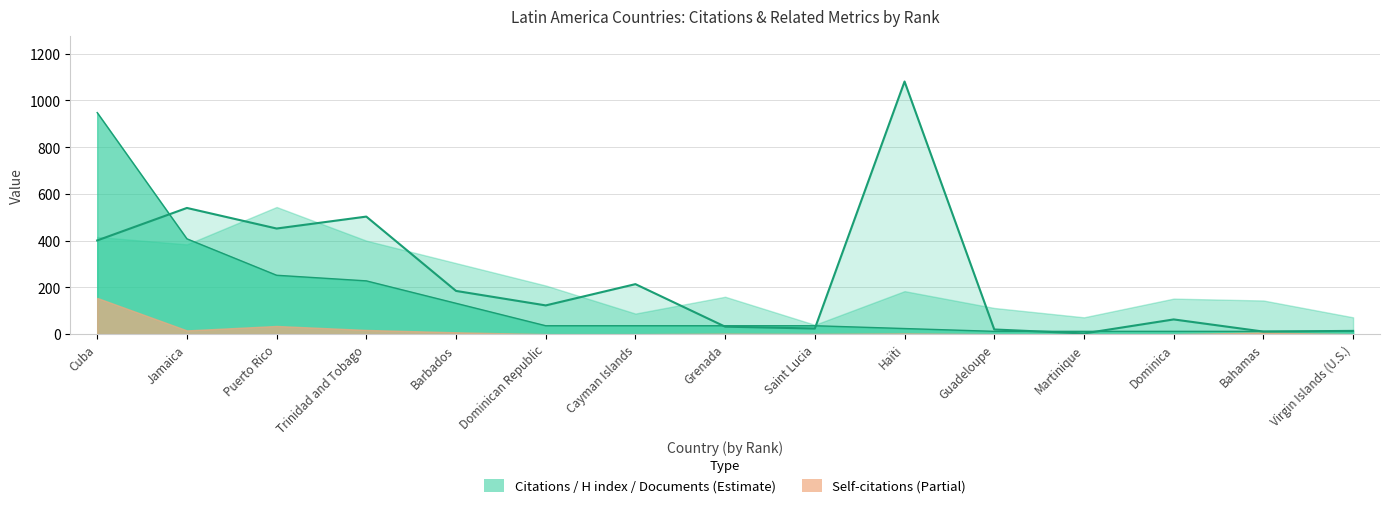

What is the minimum value for Documents?

12